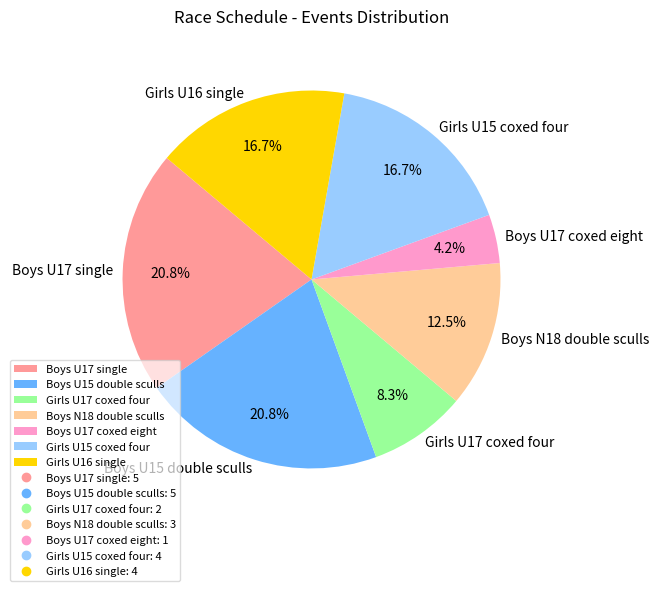

To the nearest percent, what portion does Girls U15 coxed four represent?

17%